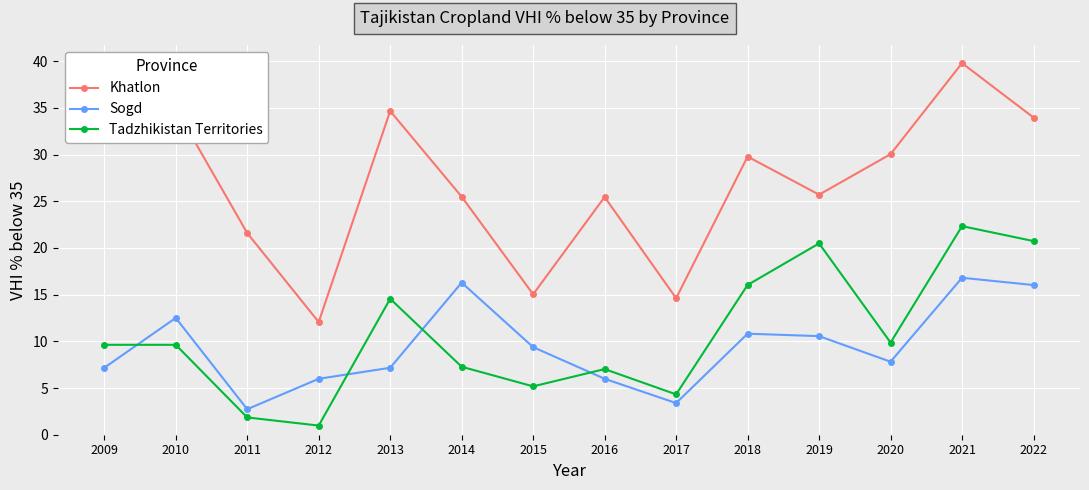

What is the greatest value displayed?

39.8